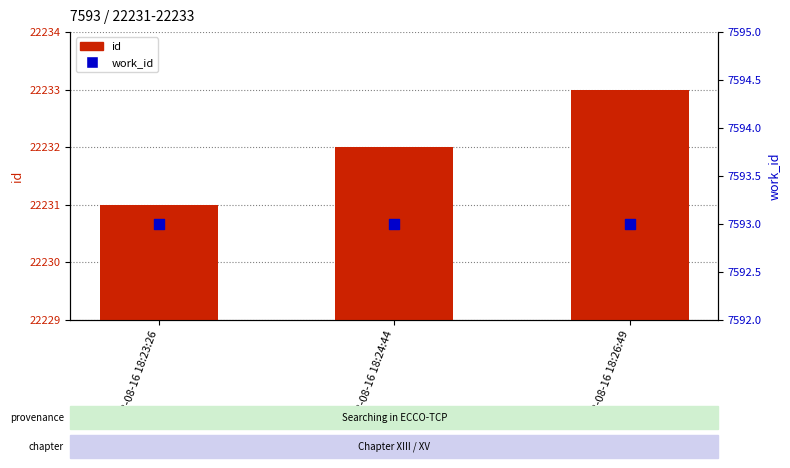

Which series contains the highest Y value?

id